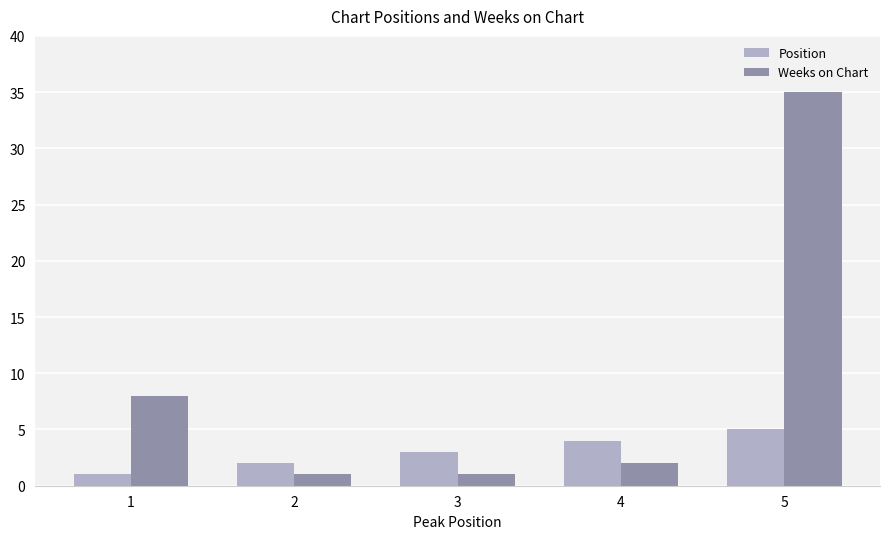

What is the difference between the maximum and minimum values in the Position series?

4